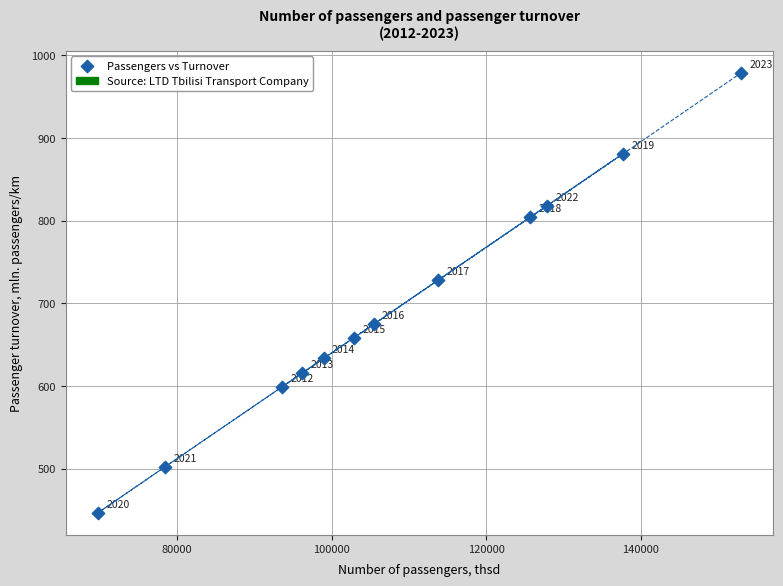

What Y value in the scatter plot is closest to 712?

728.5